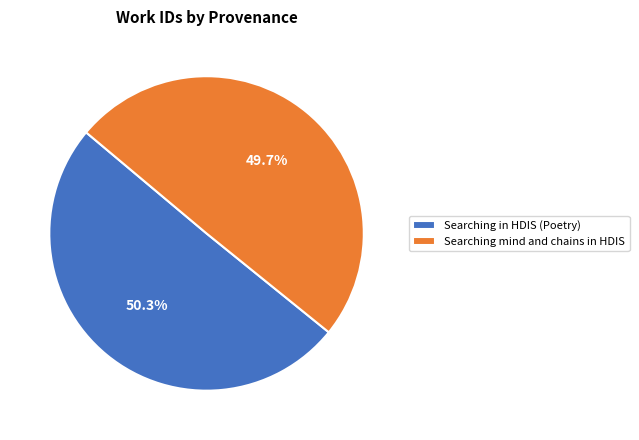

How many segments does this pie chart have?

2